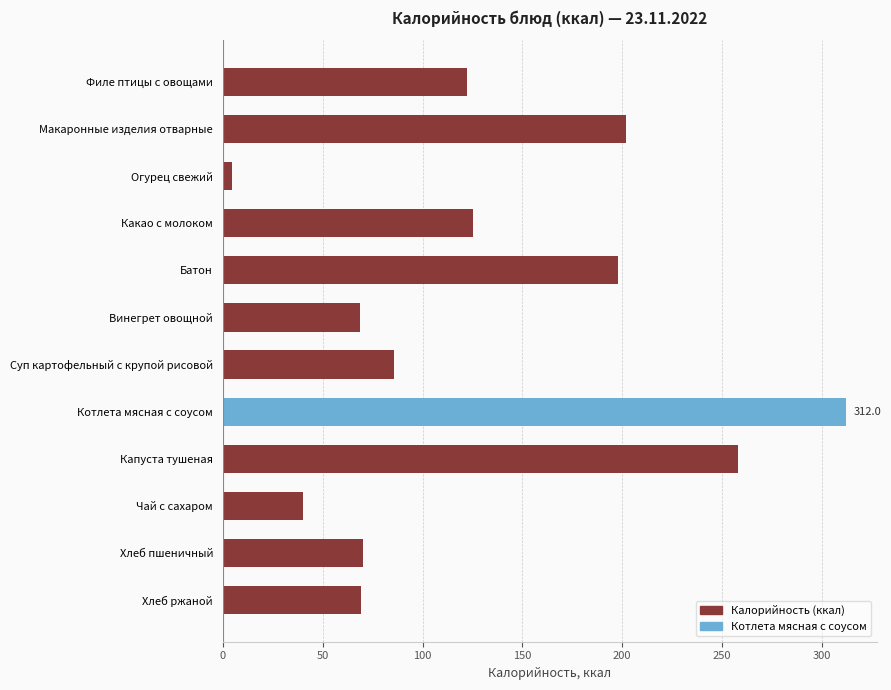

Which label corresponds to the largest value in the chart?

Котлета мясная с соусом